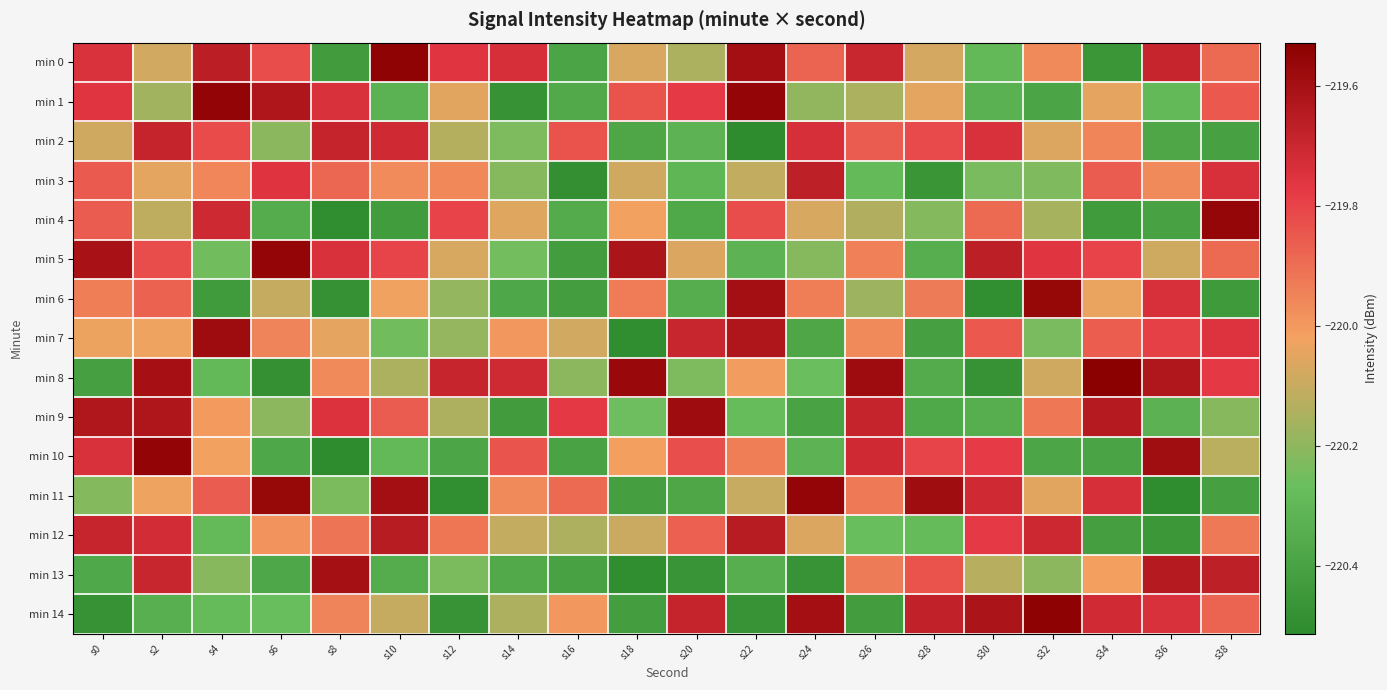

Which series has the widest spread of values?

min 10